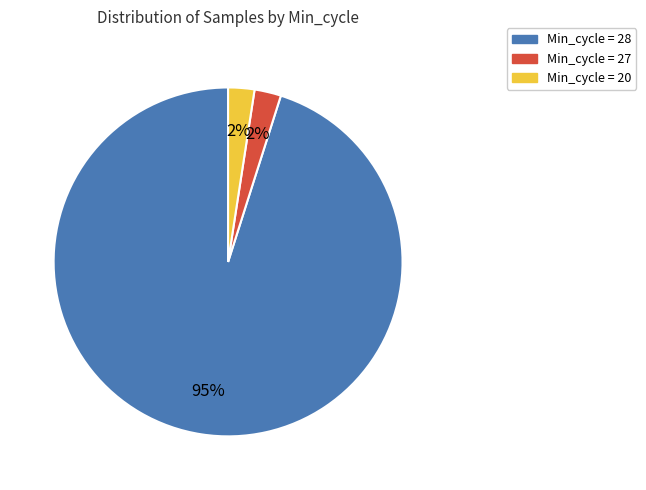

Does any single category account for the majority?

Yes